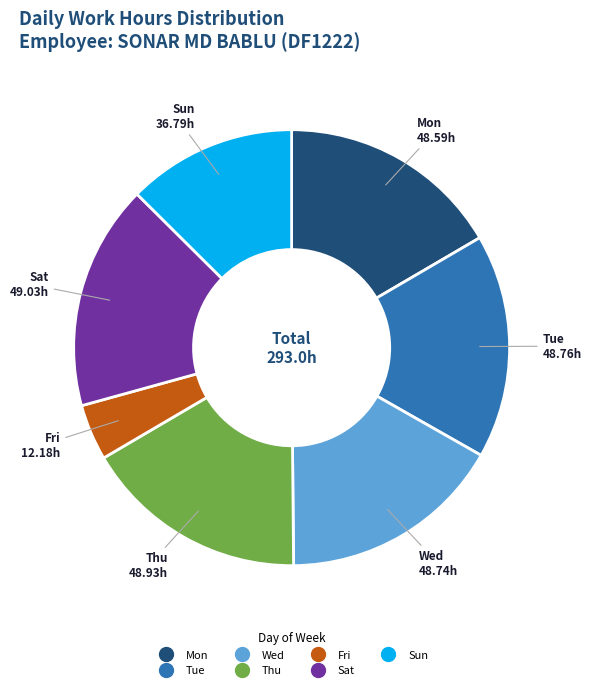

Does any single category account for the majority?

No